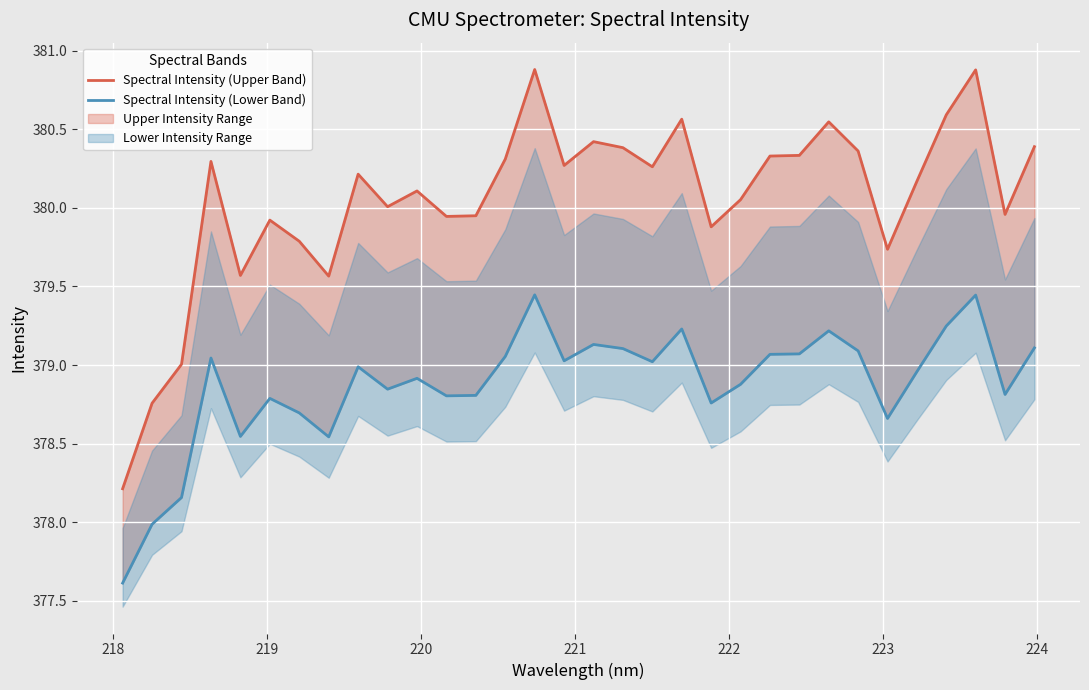

How many values in the Spectral Intensity (Upper Band) series are below 380?

12